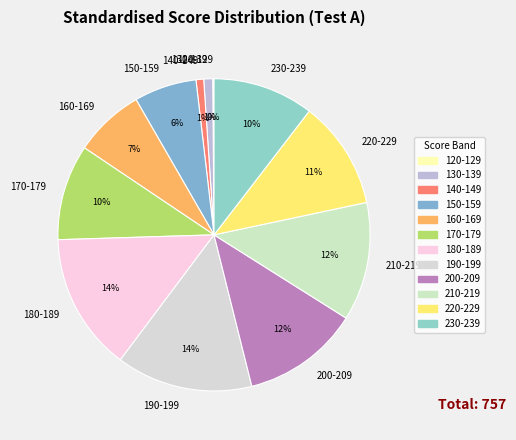

To the nearest percent, what is the average slice percentage?

8%